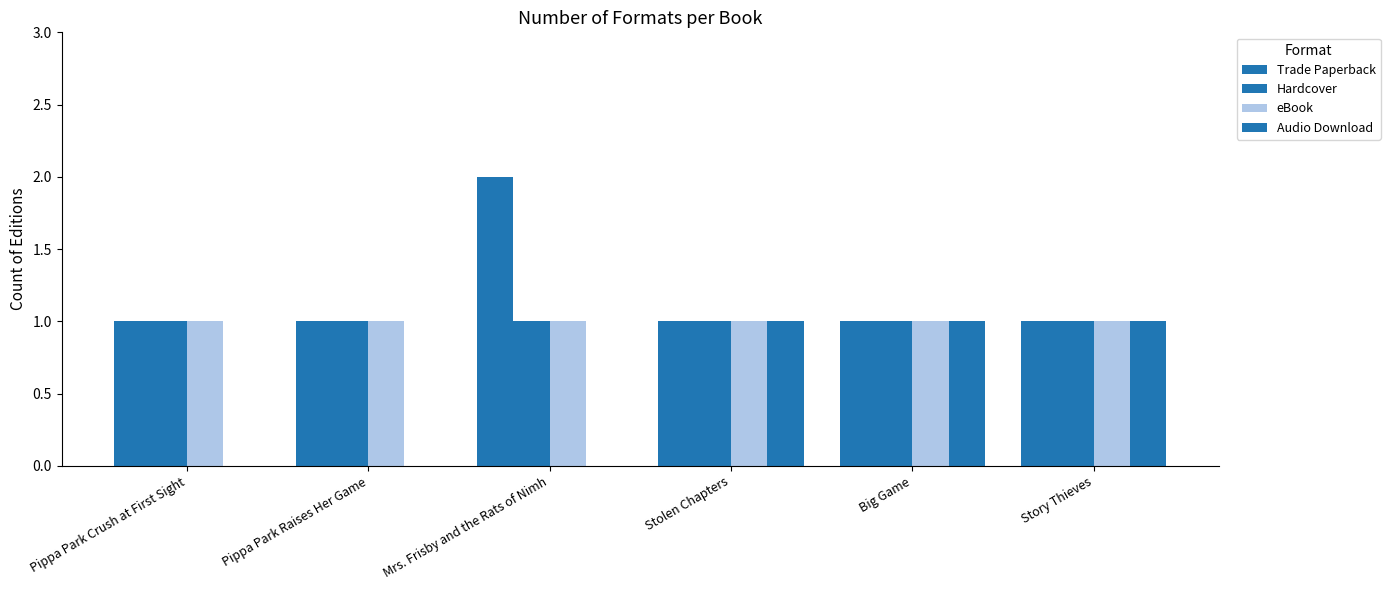

Does the chart contain stacked bars?

No